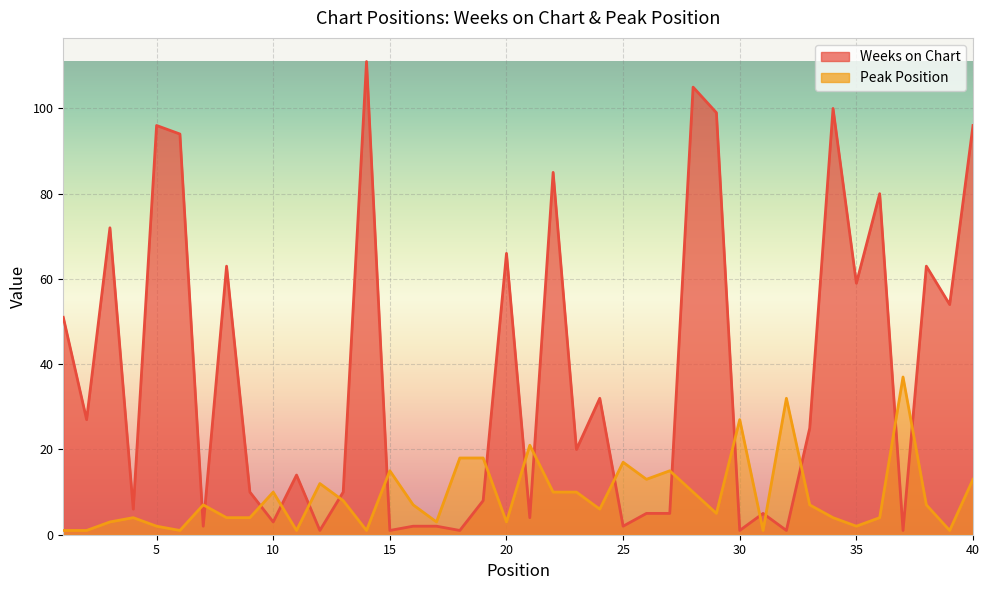

After their last crossing, which series has the higher values: Weeks on Chart or Peak Position?

Weeks on Chart